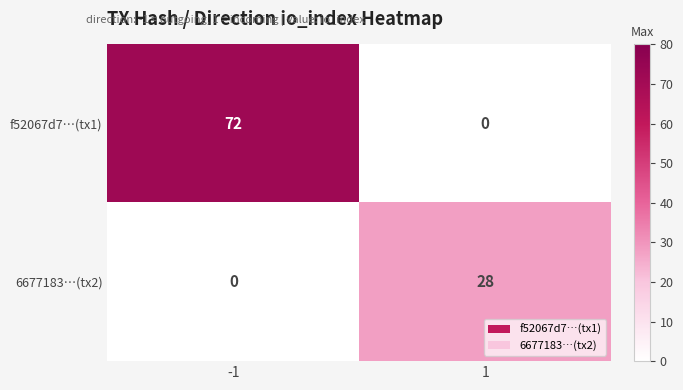

How many positive values does the f52067d7…(tx1) series have?

1